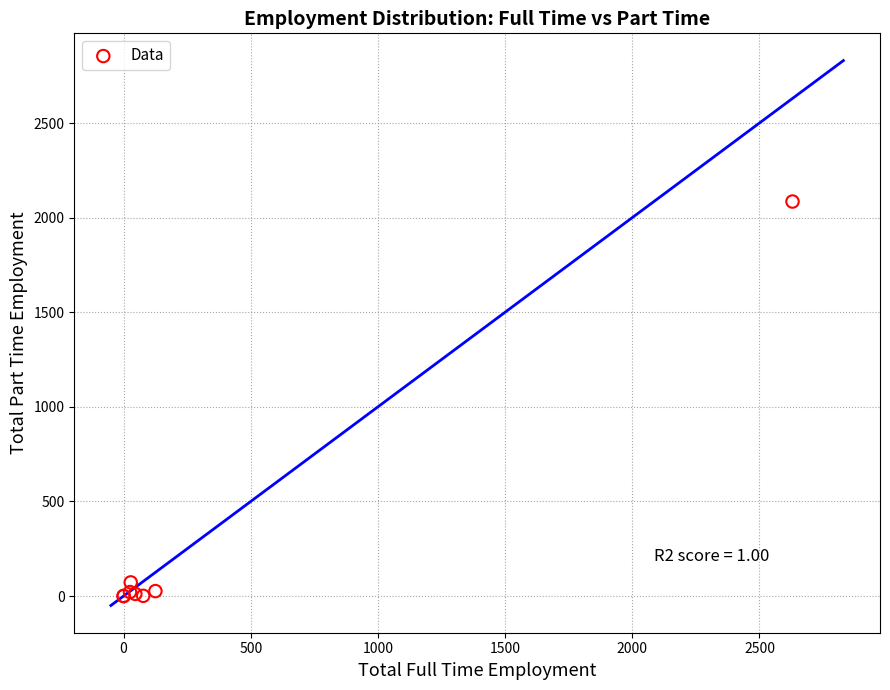

What Y value in the scatter plot is closest to 1042?

72